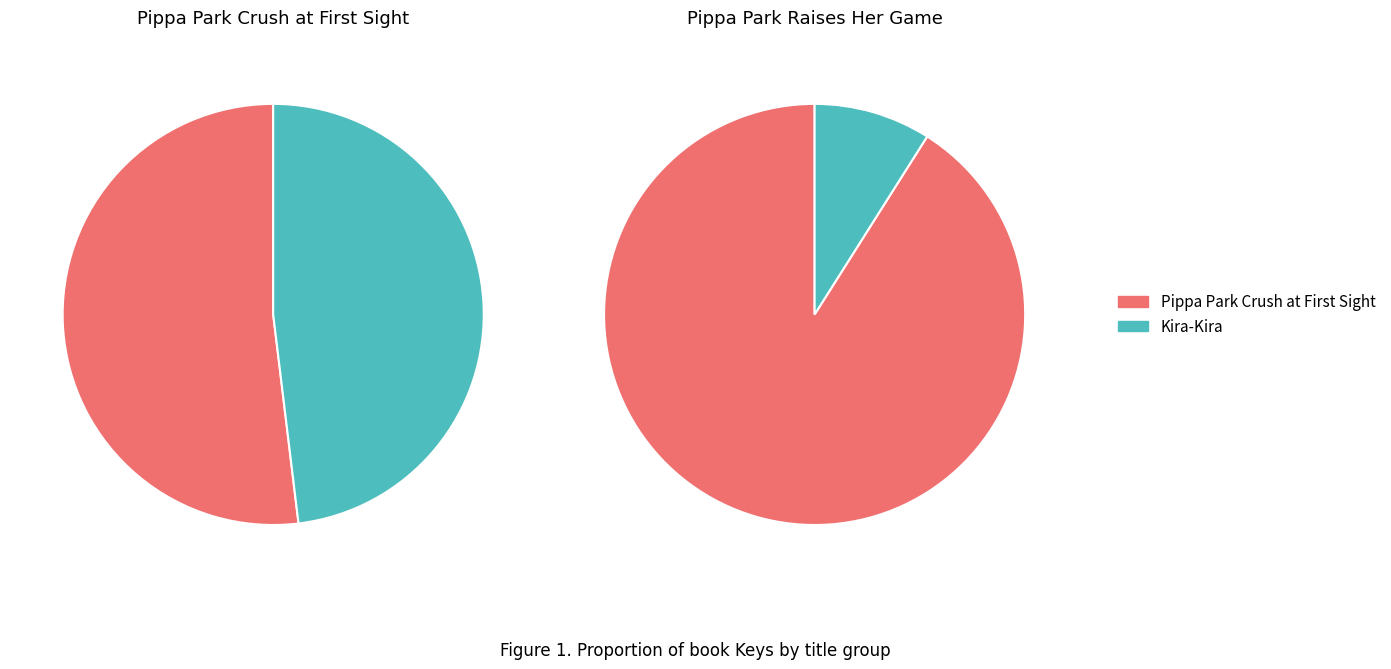

To the nearest percent, what percentage of the pie is Pippa Park Raises Her Game?

33%